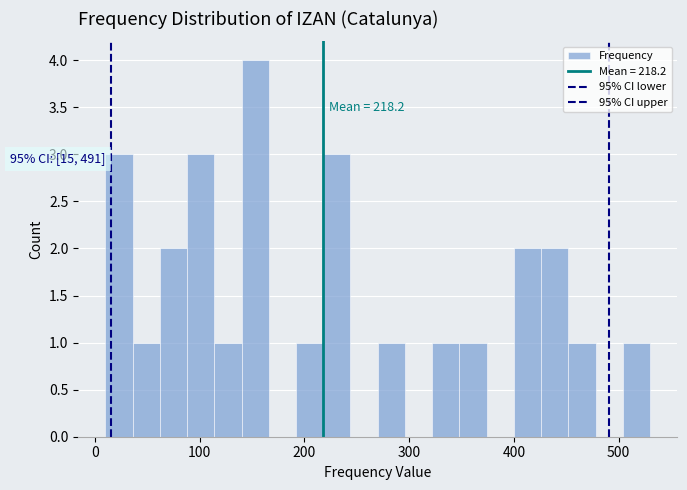

Read against the x-axis, roughly where is the centre of the tallest bar?

150